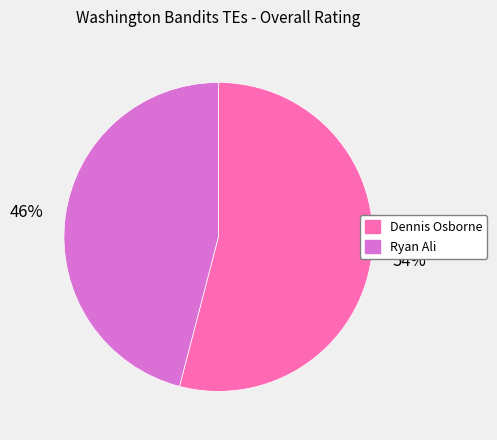

To the nearest percent, what is the difference between the largest and smallest slice percentages?

8%